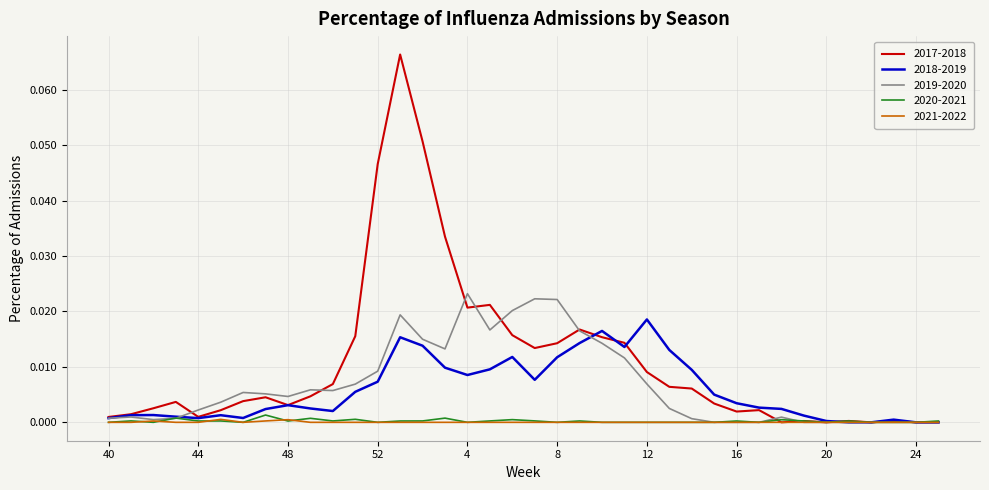

Which series has the largest range (max minus min)?

2017-2018